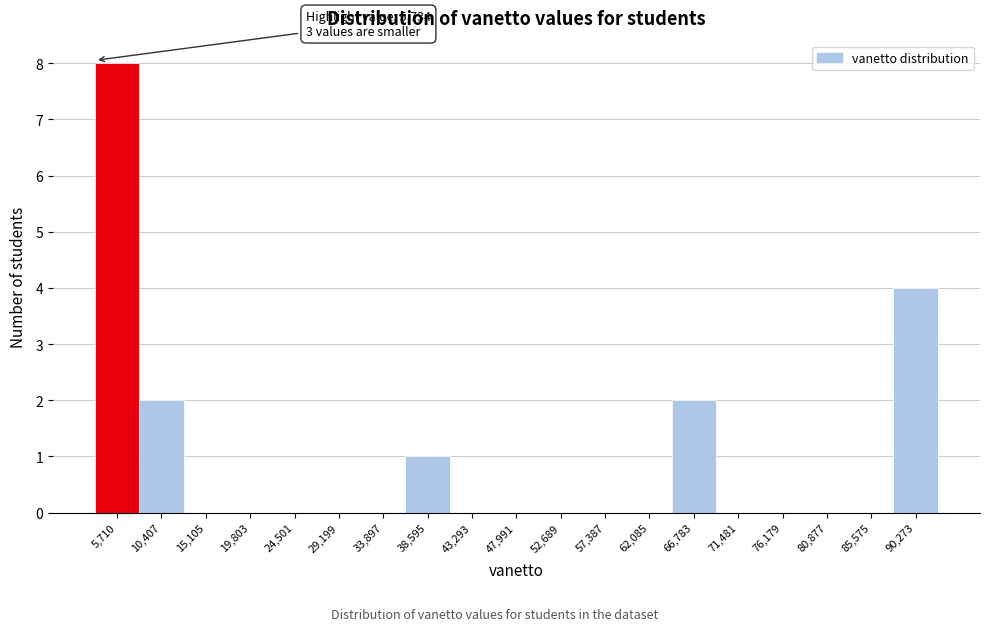

Reading right to left, list all the values displayed in this chart.

90,273=4	85,575=0	80,877=0	76,179=0	71,481=0	66,783=2	62,085=0	57,387=0	52,689=0	47,991=0	43,293=0	38,595=1	33,897=0	29,199=0	24,501=0	19,803=0	15,105=0	10,407=2	5,710=8